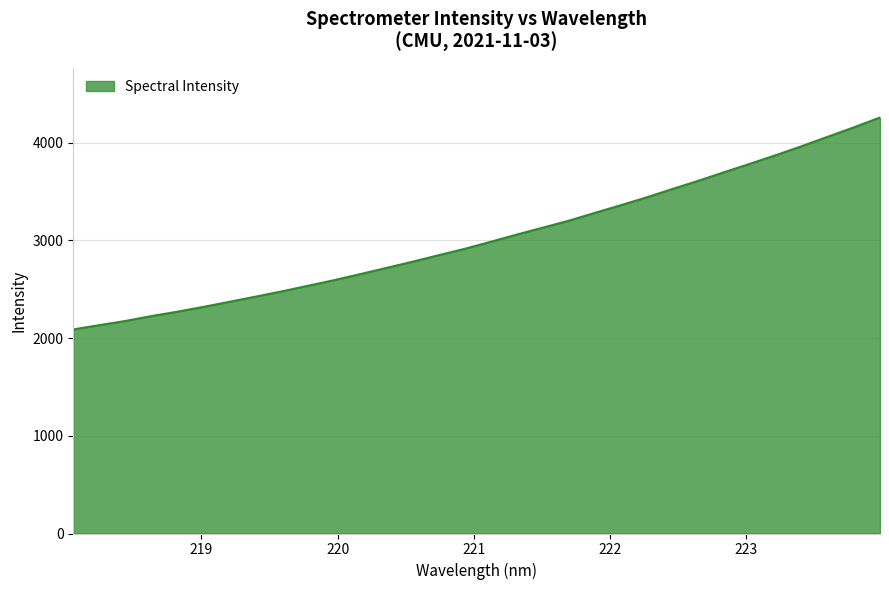

What is the smallest value displayed?

2087.8